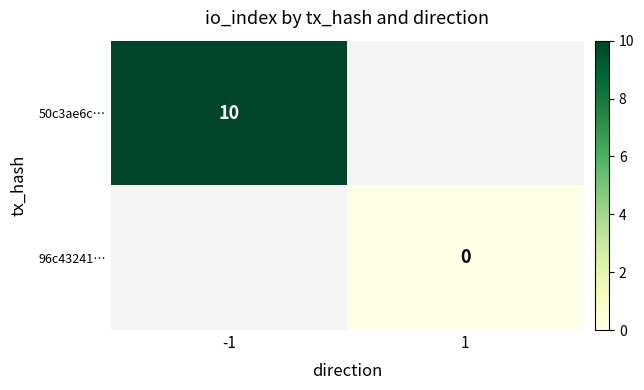

The value of 50c3ae6c… at -1 is 10. True or false?

True